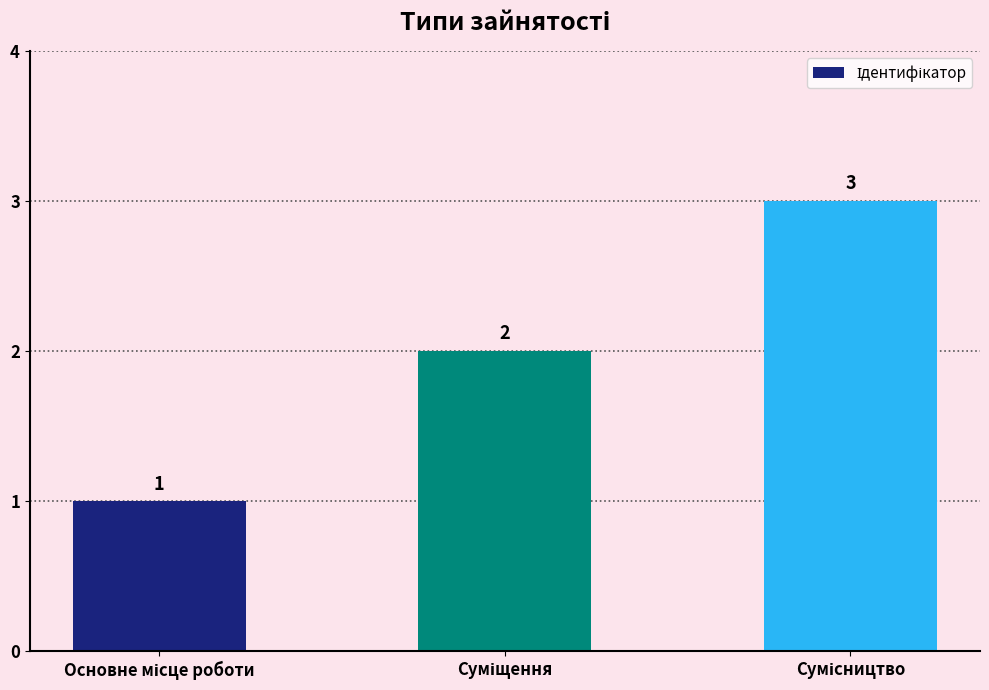

What is the smallest value displayed?

1